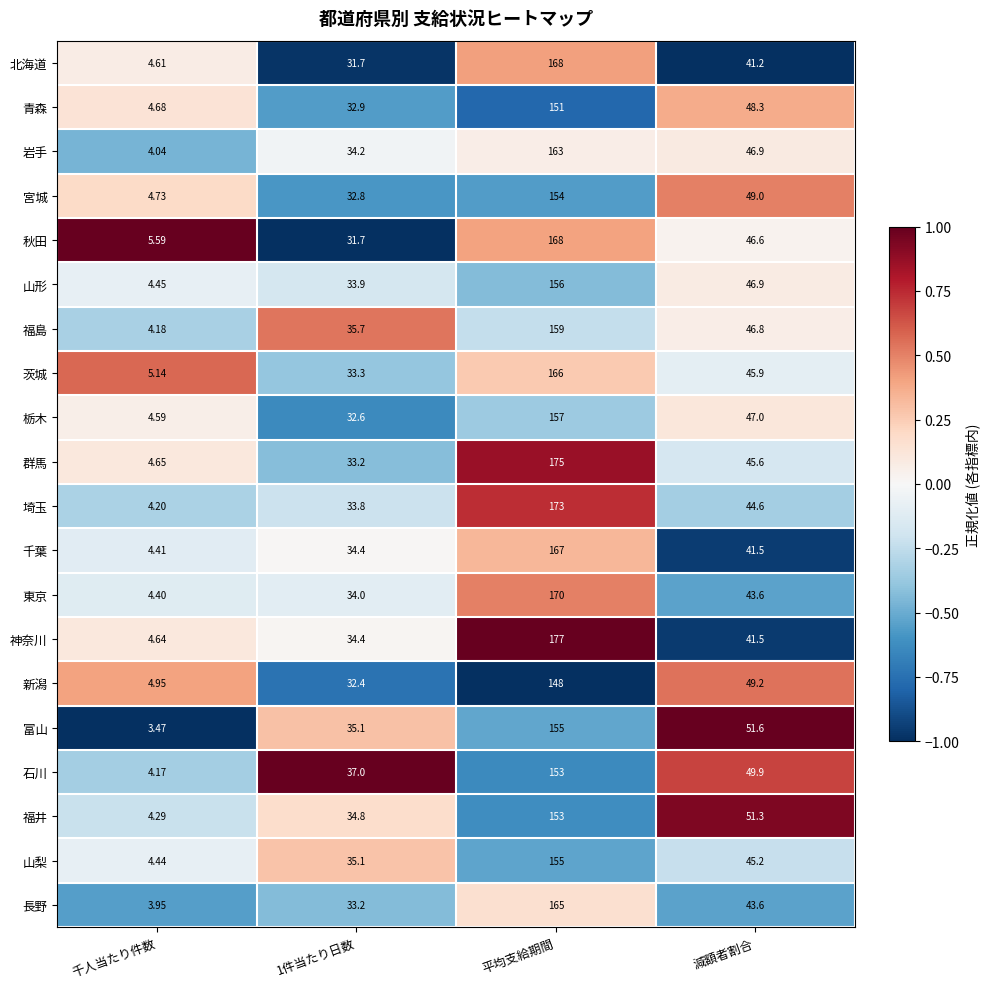

At which label is 福井 closest to 78?

減額者割合